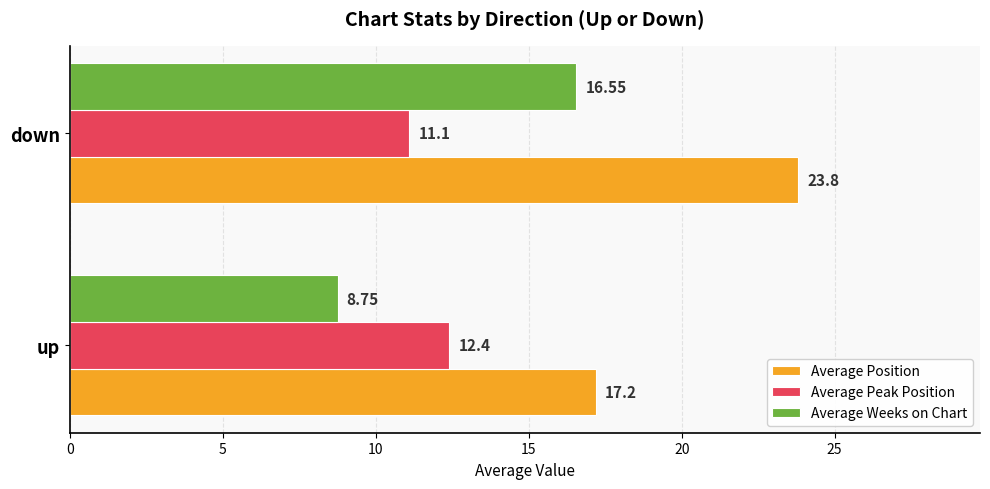

What is the average value of the Average Peak Position series?

11.8